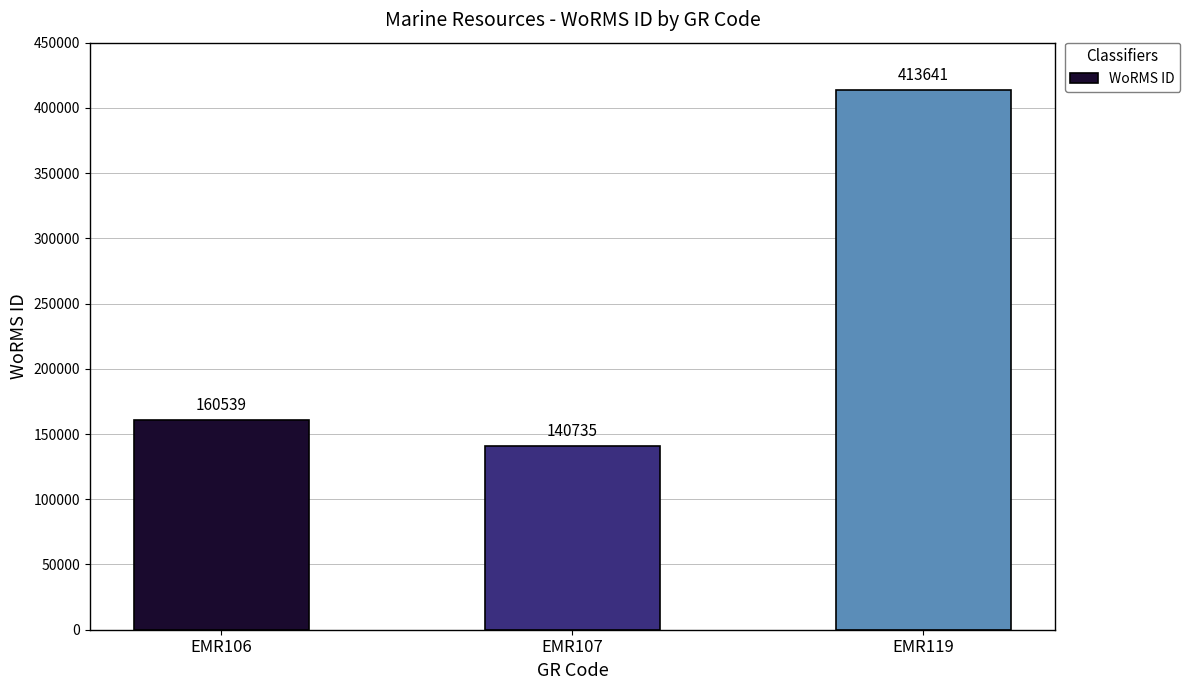

True or false: the data shows 84278 at EMR106.

False